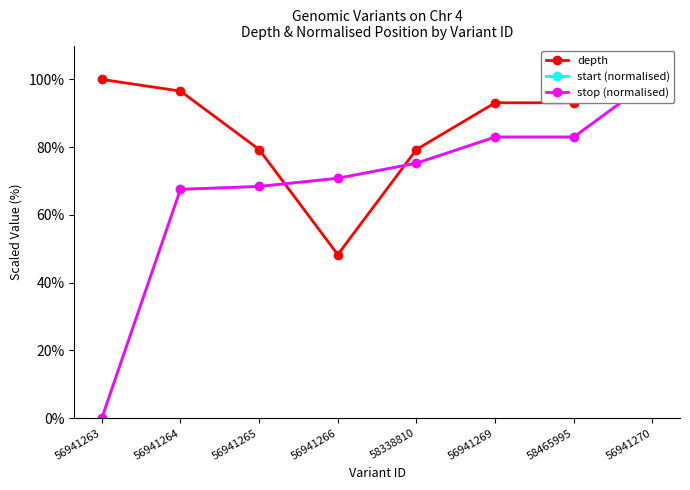

What is the label of the 3rd point from the right?

56941269